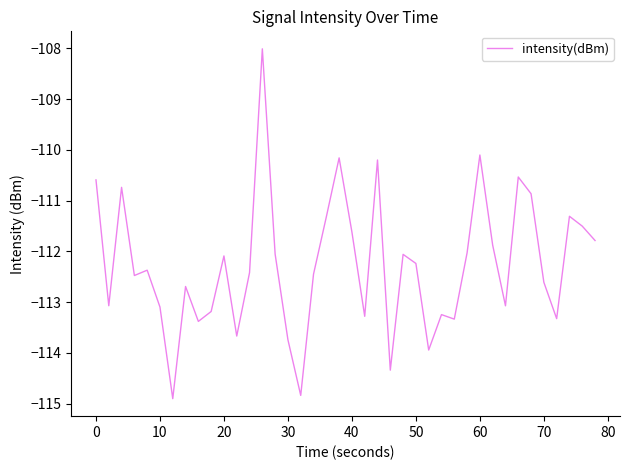

What is the minimum value shown in the chart?

-114.9